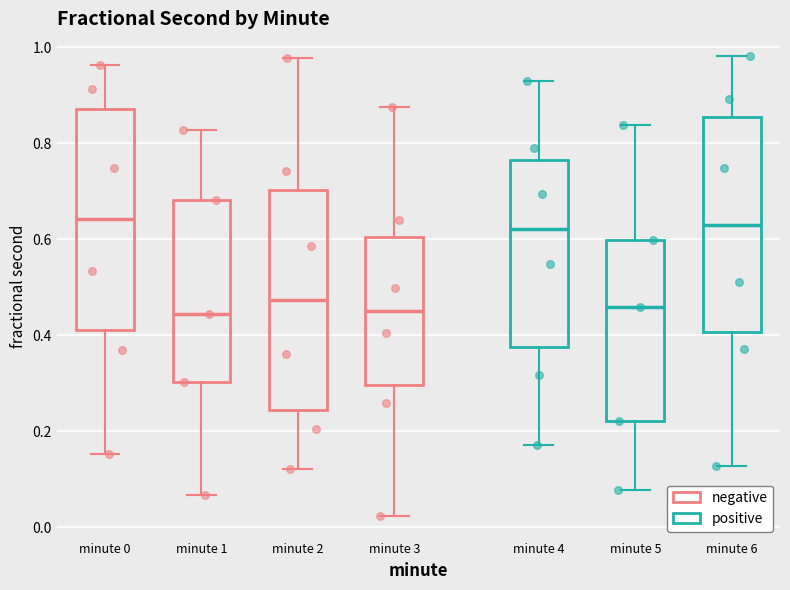

Reading left to right, transcribe this box plot: for each box, give where its median line is, the range the box spans, and where its two whiskers end, as read against the y-axis. The values are not printed on the chart, so give them approximately, as read against the axis.

minute 0: median 0.64, box 0.42 to 0.88, whiskers 0.16 to 0.96
minute 1: median 0.44, box 0.30 to 0.68, whiskers 0.06 to 0.82
minute 2: median 0.48, box 0.24 to 0.70, whiskers 0.12 to 0.98
minute 3: median 0.46, box 0.30 to 0.60, whiskers 0.02 to 0.88
minute 4: median 0.62, box 0.38 to 0.76, whiskers 0.18 to 0.92
minute 5: median 0.46, box 0.22 to 0.60, whiskers 0.08 to 0.84
minute 6: median 0.62, box 0.40 to 0.86, whiskers 0.12 to 0.98